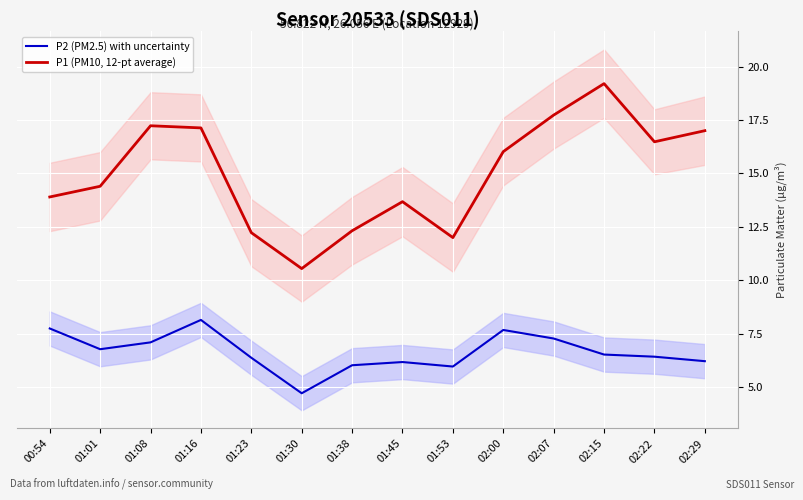

At which label is P1 (PM10, 12-pt average) closest to 14?

00:54